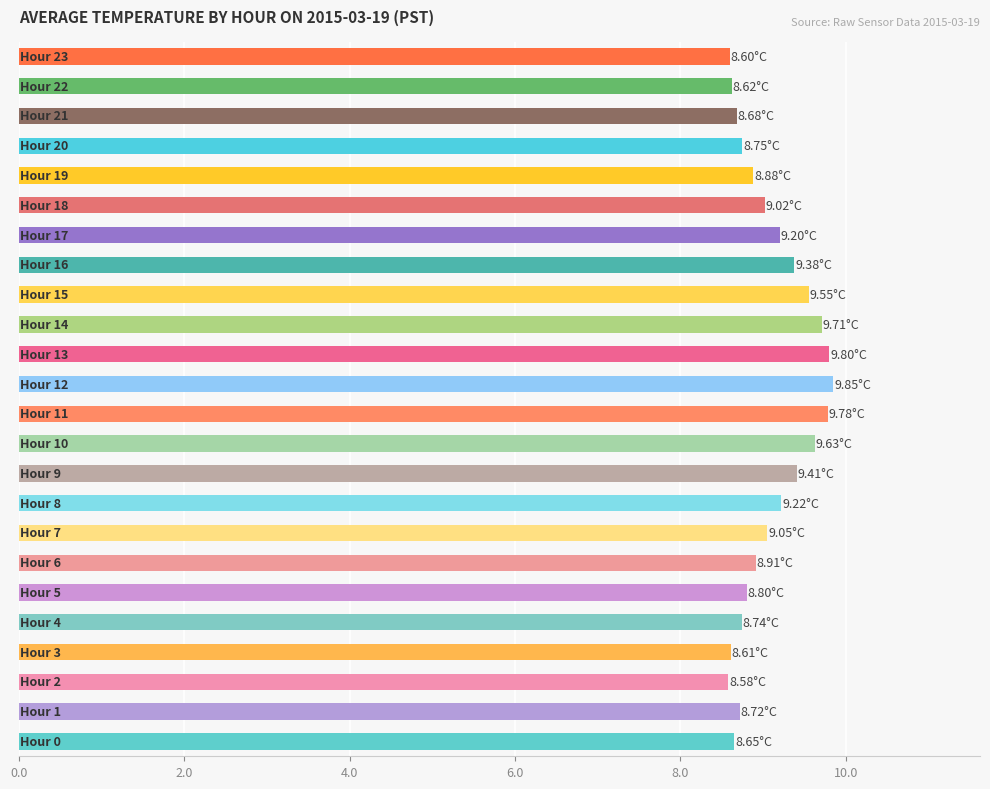

Count the number of data series in this chart.

1